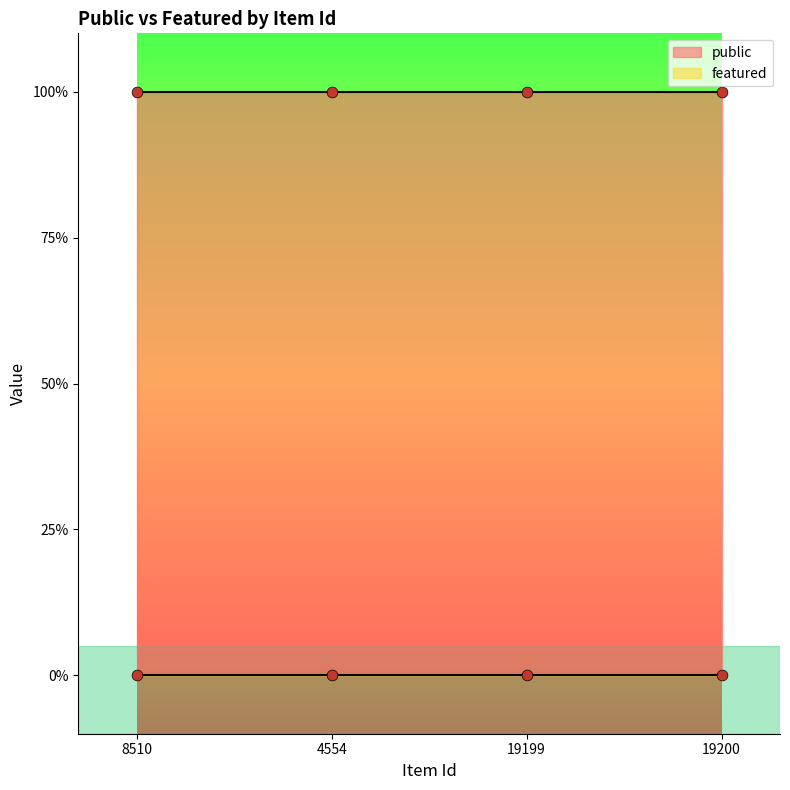

Which series has the widest spread of Y values?

public